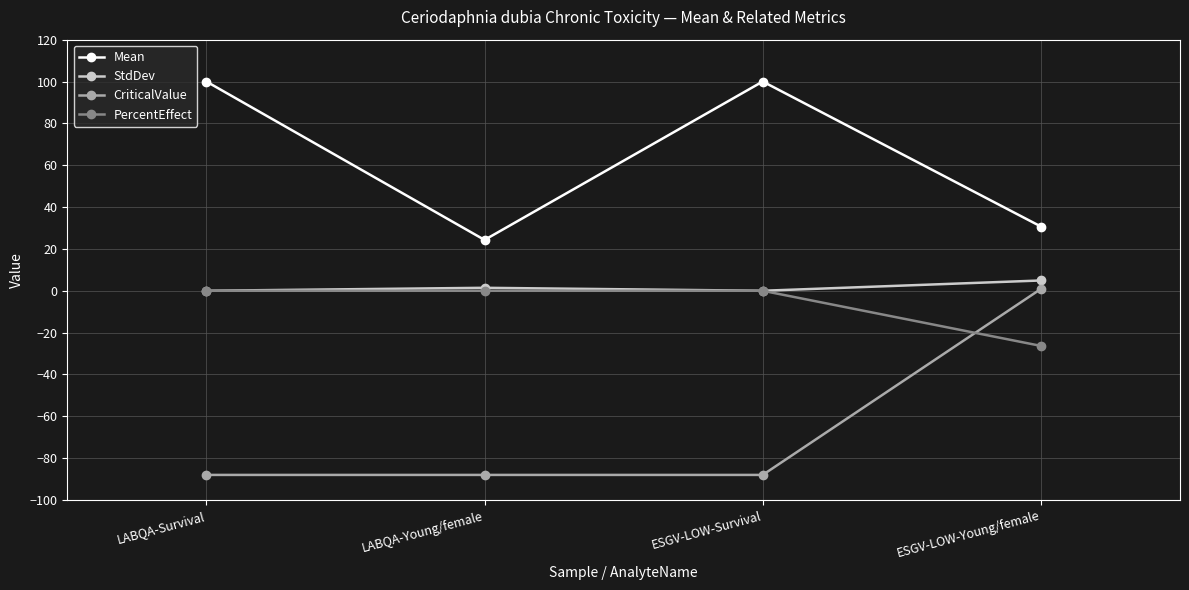

Which series has the largest range (max minus min)?

CriticalValue